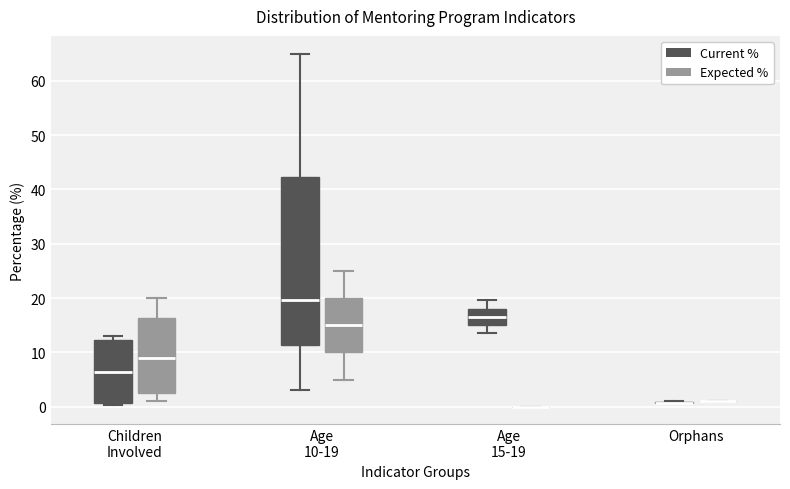

Reading left to right, transcribe this box plot: for each box, give where its median line is, the range the box spans, and where its two whiskers end, as read against the y-axis. The values are not printed on the chart, so give them approximately, as read against the axis.

Children Involved (Current %): median 6, box 1 to 12, whiskers 0 to 13
Children Involved (Expected %): median 9, box 3 to 16, whiskers 1 to 20
Age 10-19 (Current %): median 20, box 11 to 42, whiskers 3 to 65
Age 10-19 (Expected %): median 15, box 10 to 20, whiskers 5 to 25
Age 15-19 (Current %): median 17, box 15 to 18, whiskers 14 to 20
Age 15-19 (Expected %): box collapsed to a line at 0, whiskers 0 to 0
Orphans (Current %): box collapsed to a line at 1, whiskers 1 to 1
Orphans (Expected %): box collapsed to a line at 1, whiskers 1 to 1